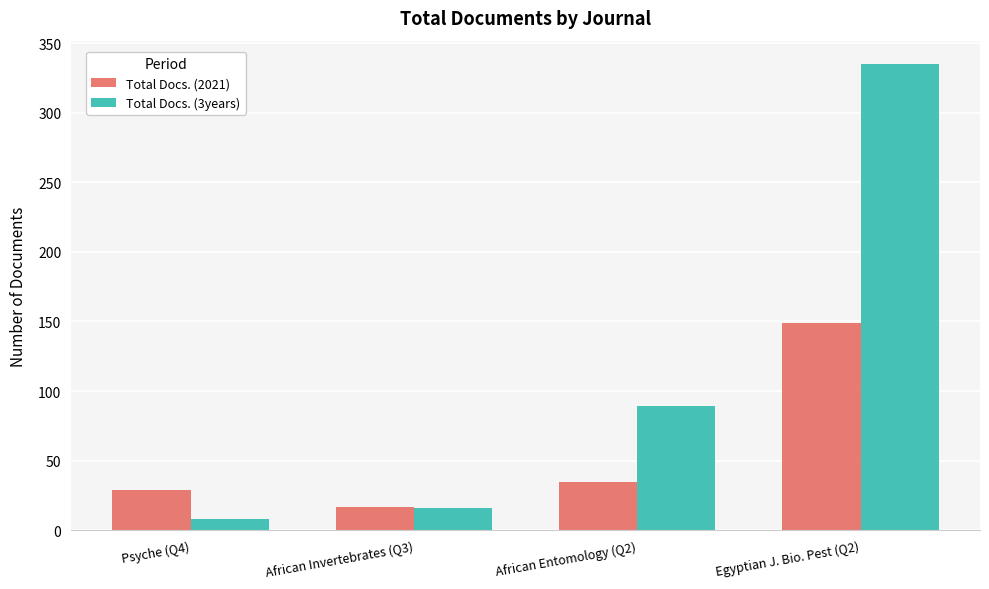

Which series has the largest total across all categories?

Total Docs. (3years)